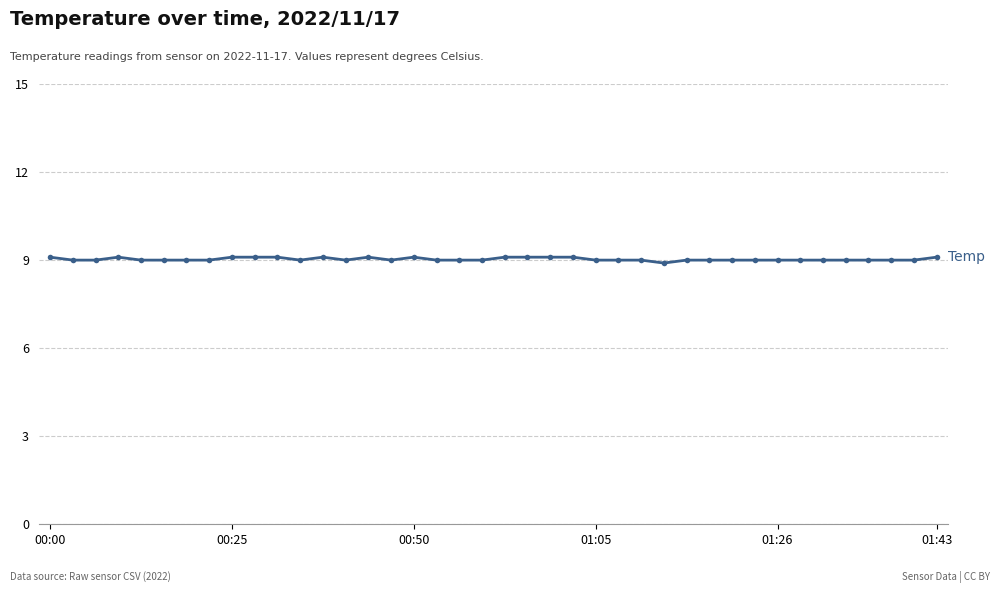

True or false: the data has more than 1 interior local peaks.

True